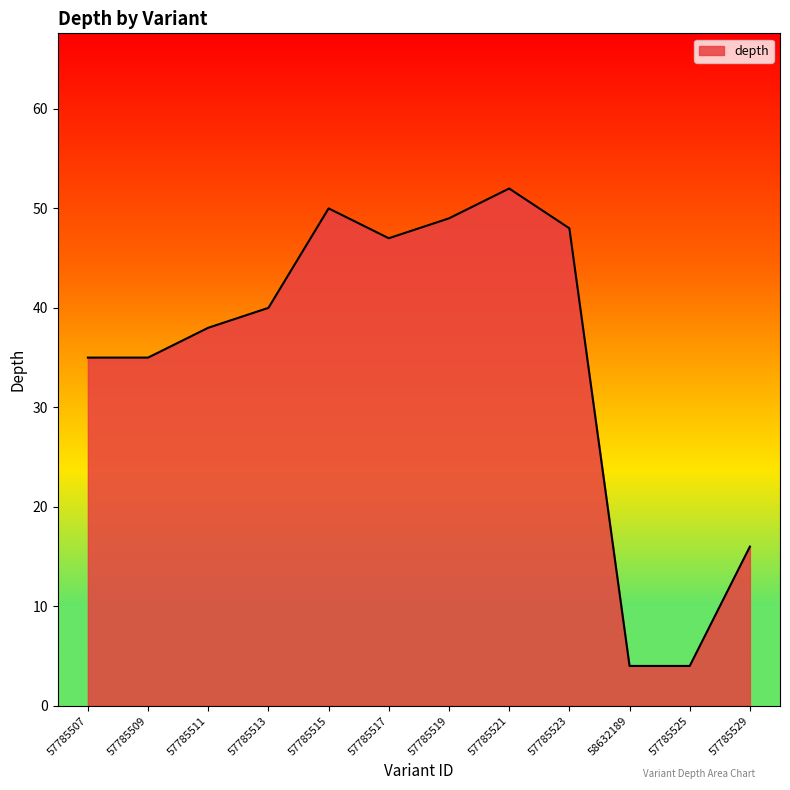

Does the chart have visible grid lines?

No